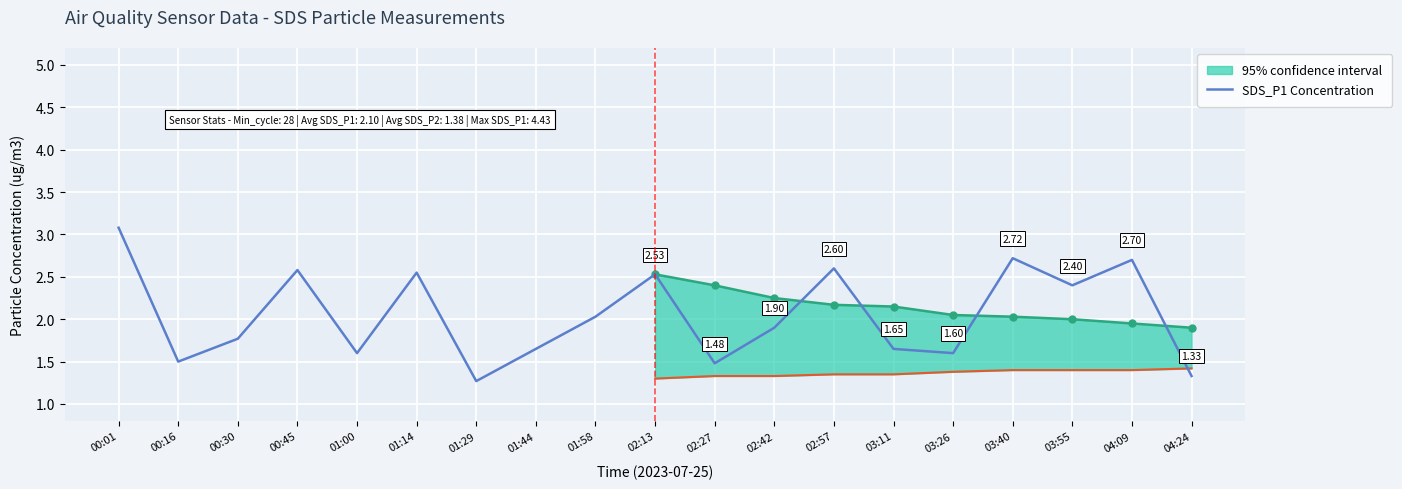

Is this an area chart (filled region under the line)?

No